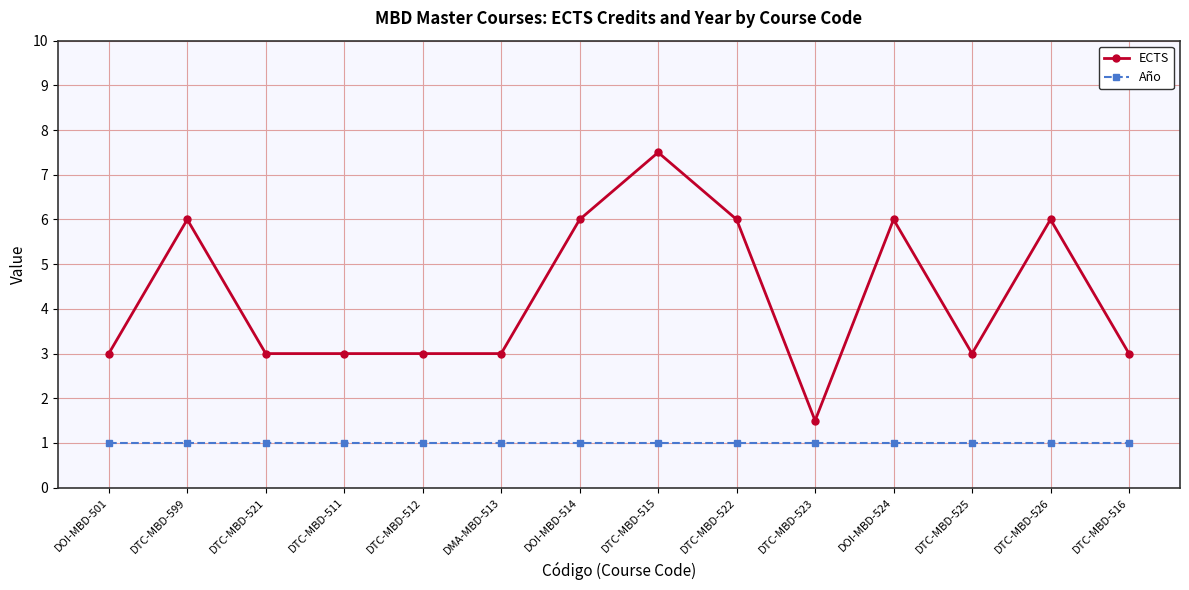

Rank the series by their average value, from lowest to highest.

Año, ECTS